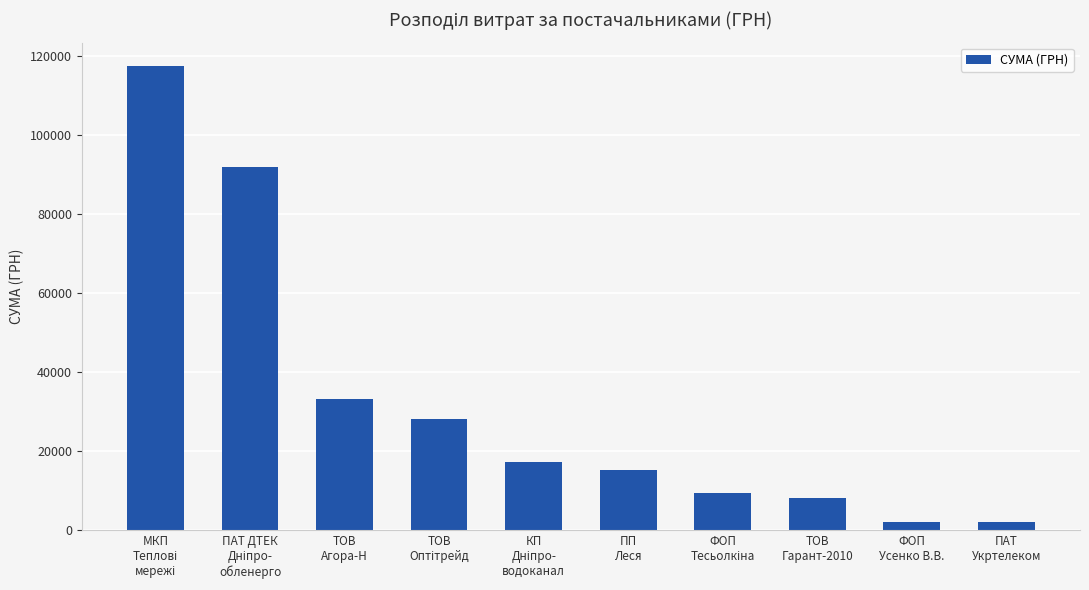

What is the maximum value shown in the chart?

117568.8